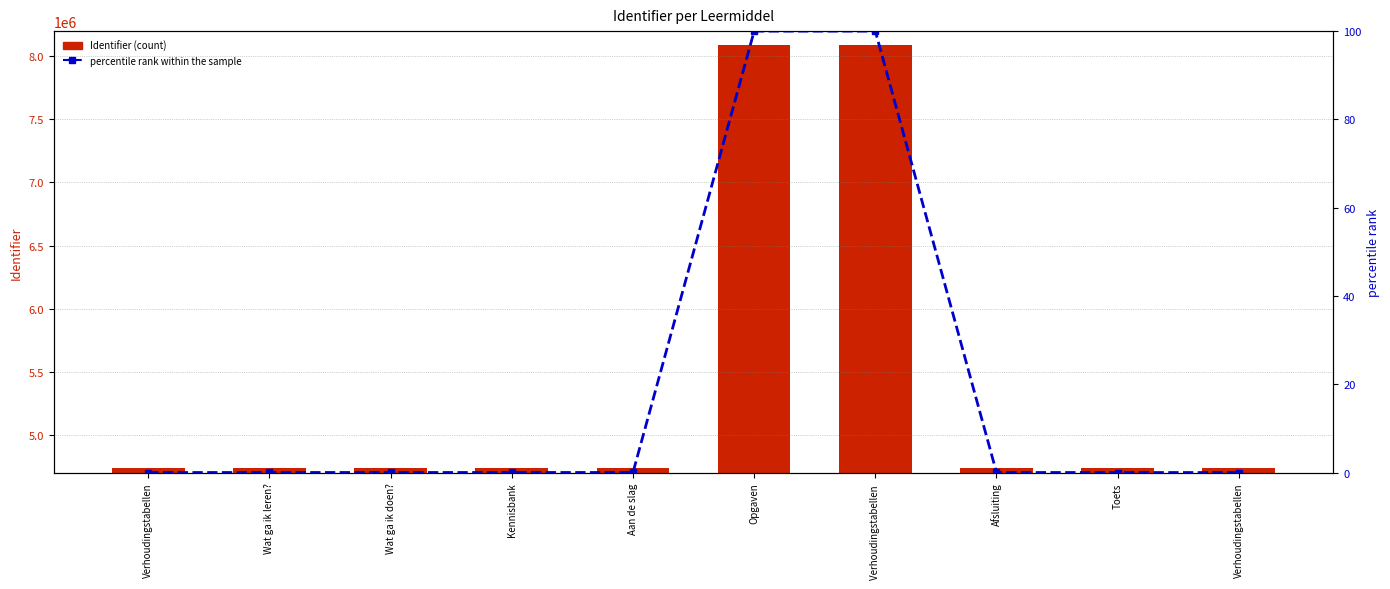

List the labels in order of Identifier value, largest first.

Verhoudingstabellen , Opgaven, Afsluiting, Kennisbank, Aan de slag, Wat ga ik doen?, Wat ga ik leren?, Verhoudingstabellen, Toets, Verhoudingstabellen